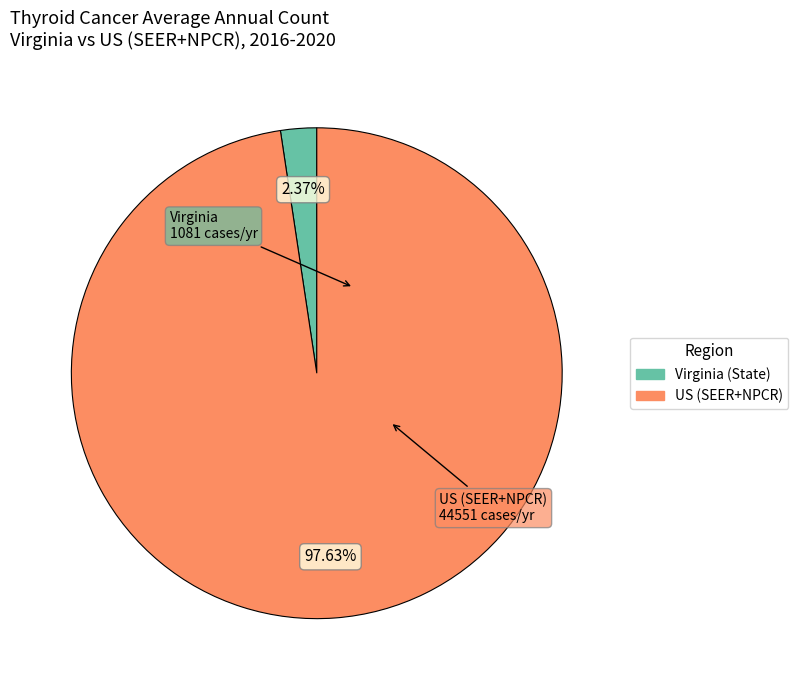

What is the smallest slice in the pie chart?

Virginia